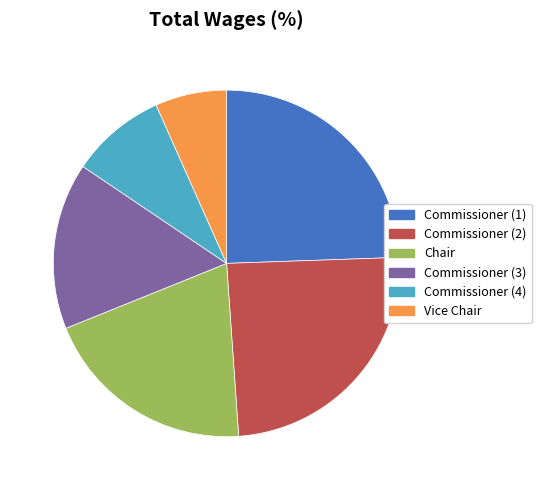

What is the smallest slice in the pie chart?

Vice Chair